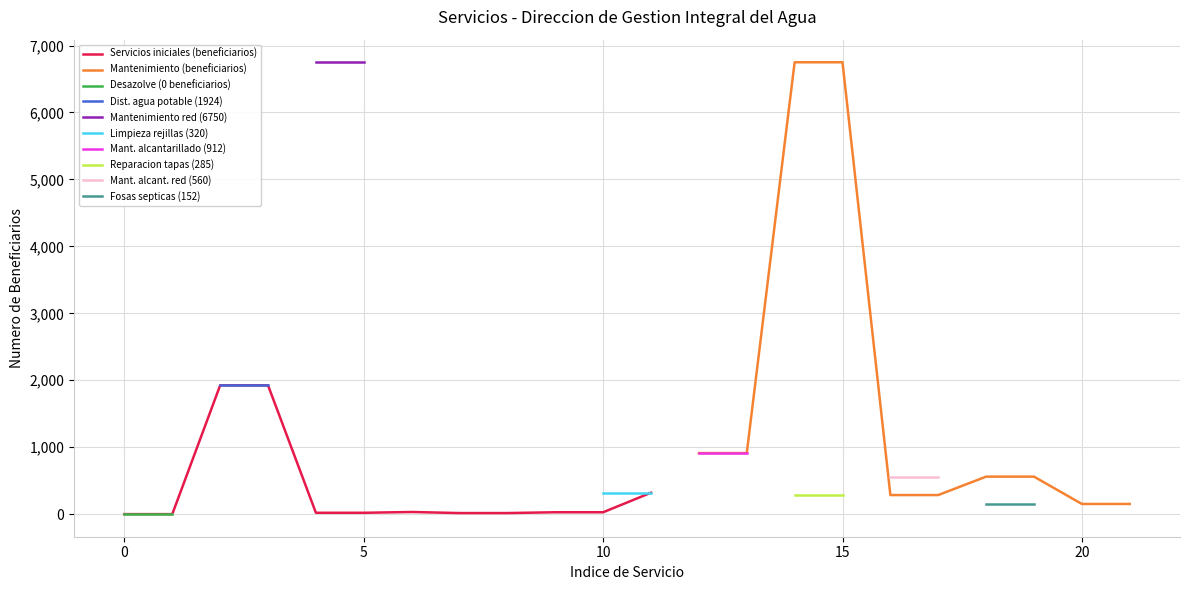

What is the maximum value for Servicios iniciales (beneficiarios)?

1924